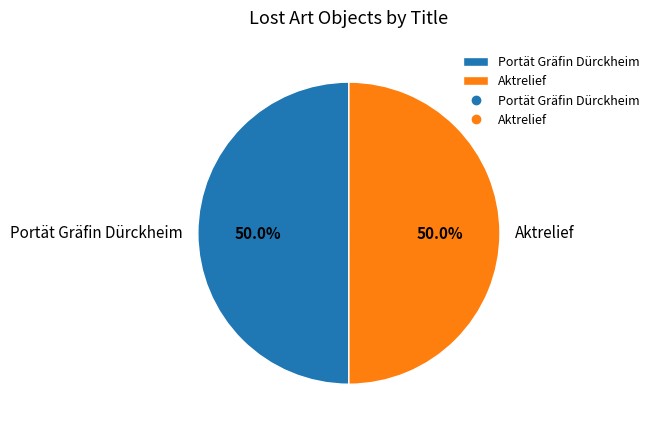

What portion of the pie excludes Portät Gräfin Dürckheim?

50.0%